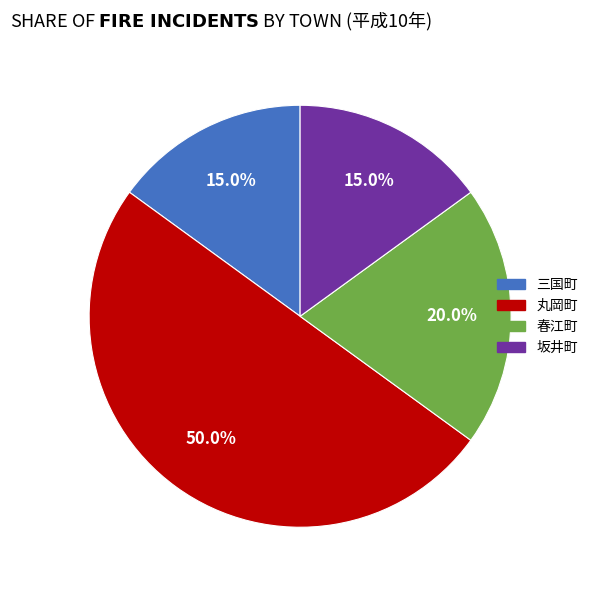

How many segments does this pie chart have?

4